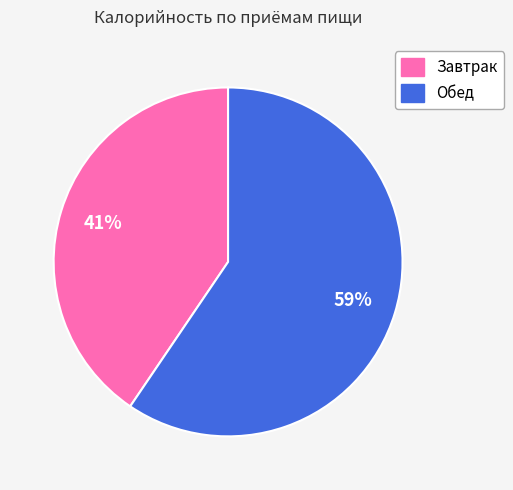

To the nearest percent, what is the average slice percentage?

50%